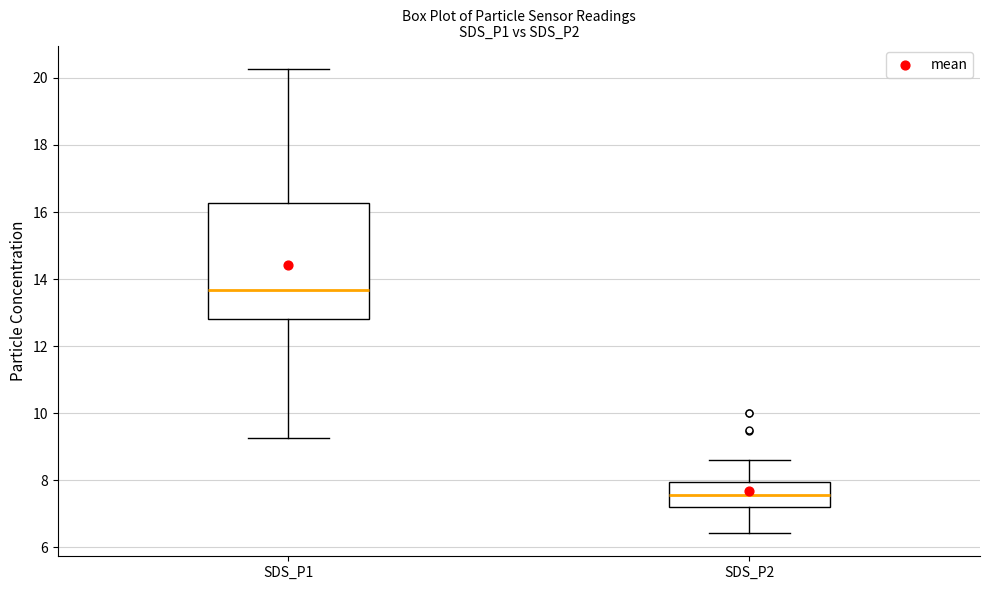

Which box has the highest median line?

SDS_P1